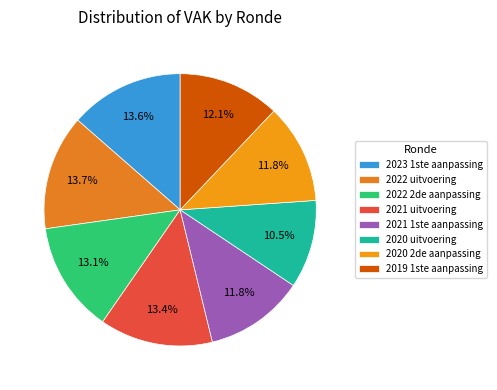

Is it true that 2021 1ste aanpassing is 7% of the pie?

False